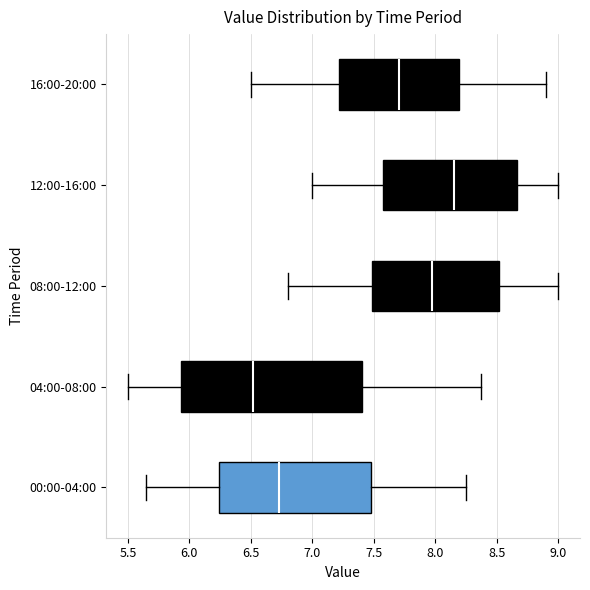

Where does the right whisker of the box for 12:00-16:00 end on the x-axis? The values are not printed on the chart, so give them approximately, as read against the axis.

9.00